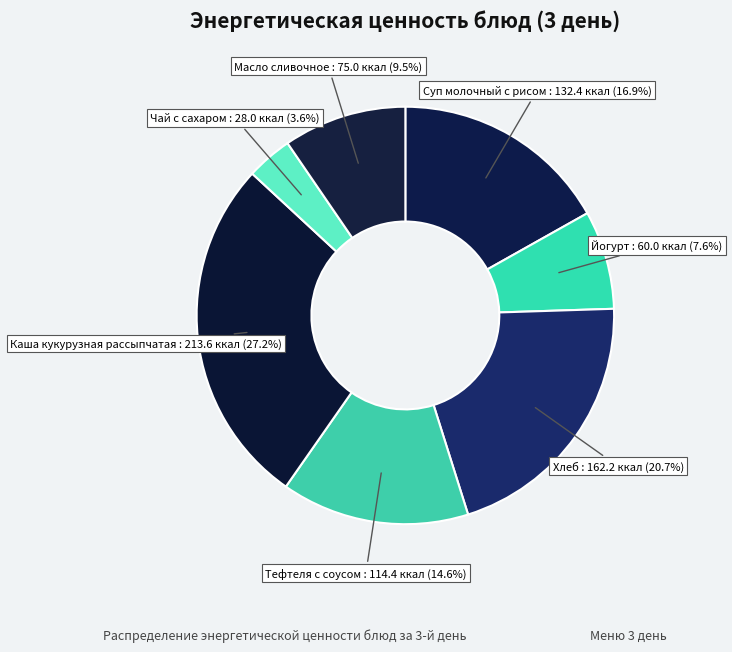

How many slices are in this pie chart?

7